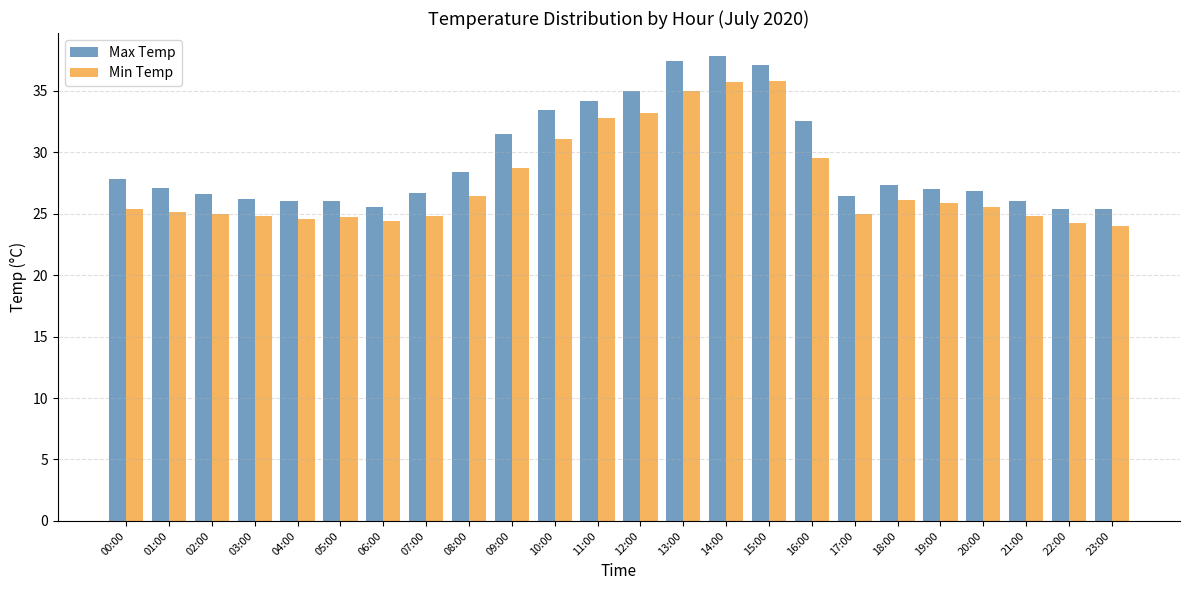

At which label does Max Temp reach its peak?

14:00